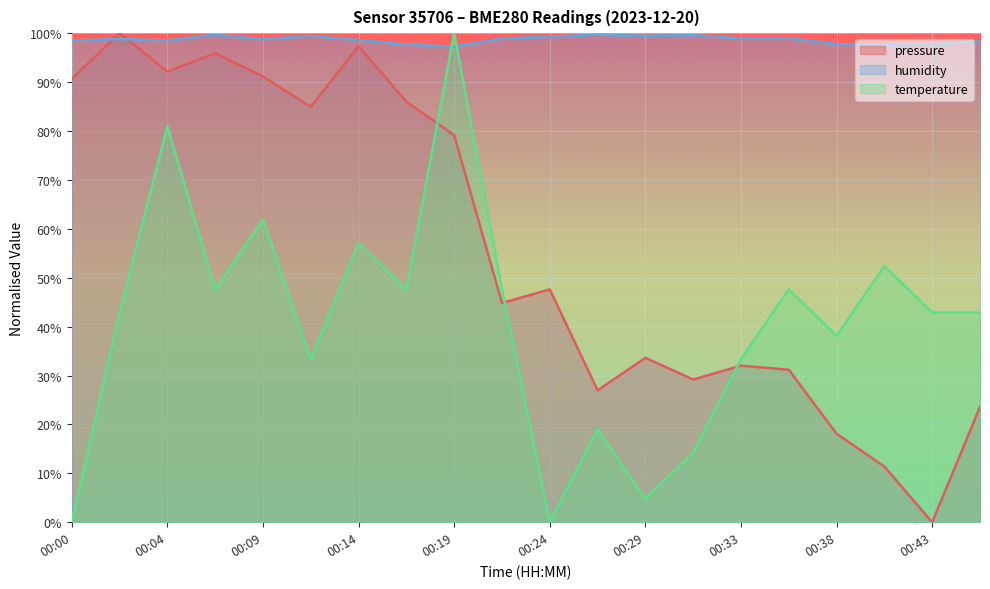

At which category does humidity reach its first local valley?

00:04